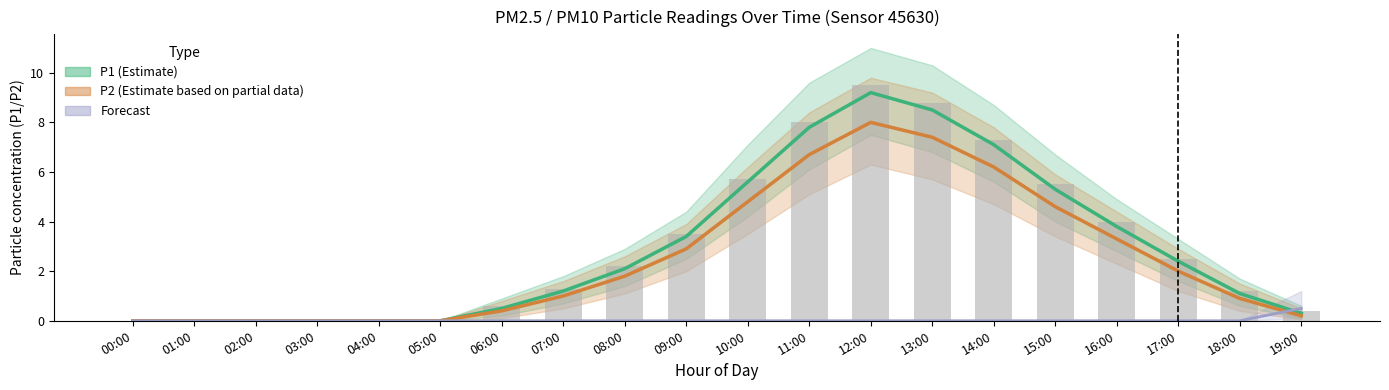

The value of P1 (Estimate) at 19:00 is 0.1. True or false?

False